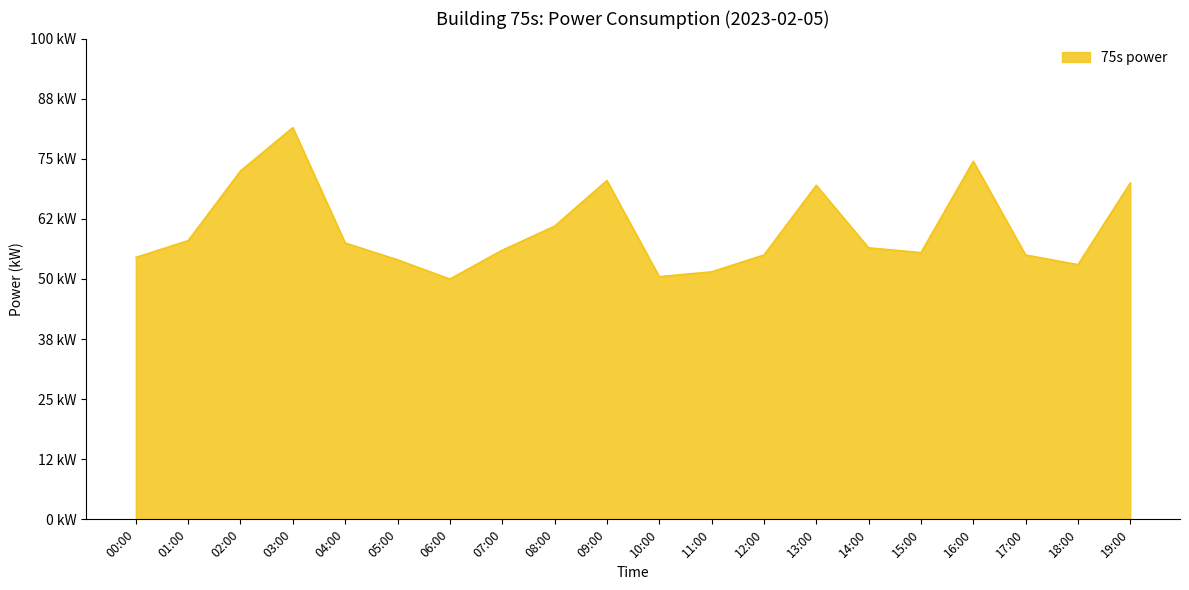

Reading left to right, what are all the values shown in this chart?

1.1	1.2	1.4	1.6	1.1	1.1	1.0	1.1	1.2	1.4	1.0	1.0	1.1	1.4	1.1	1.1	1.5	1.1	1.1	1.4